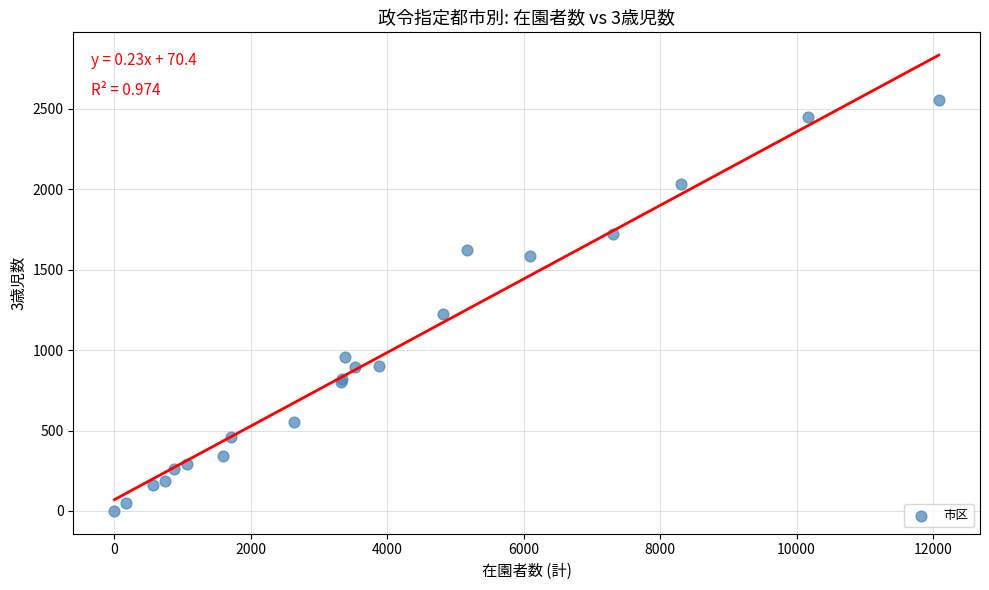

What Y value in the scatter plot is closest to 1276?

1224